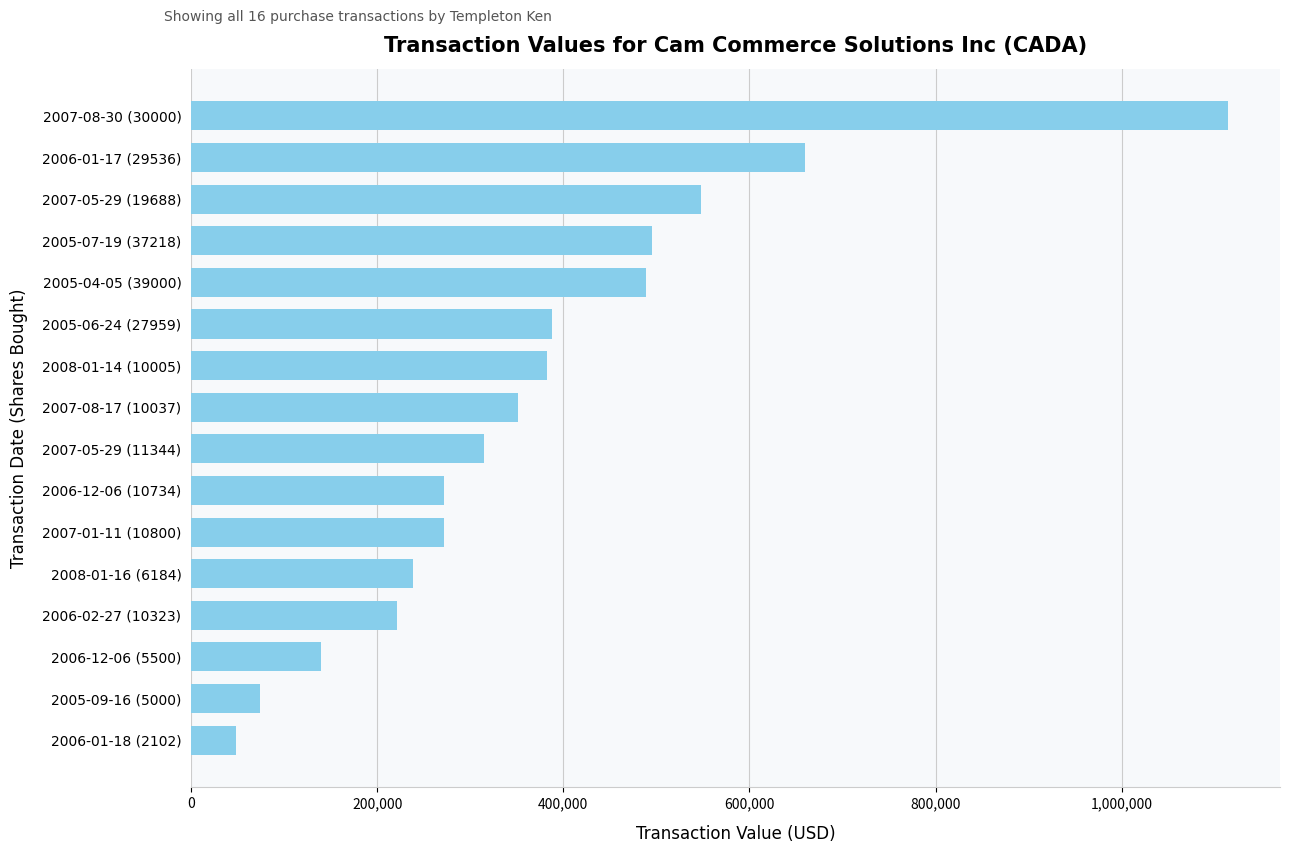

Which category has the highest value across all series?

2007-08-30 (30000)